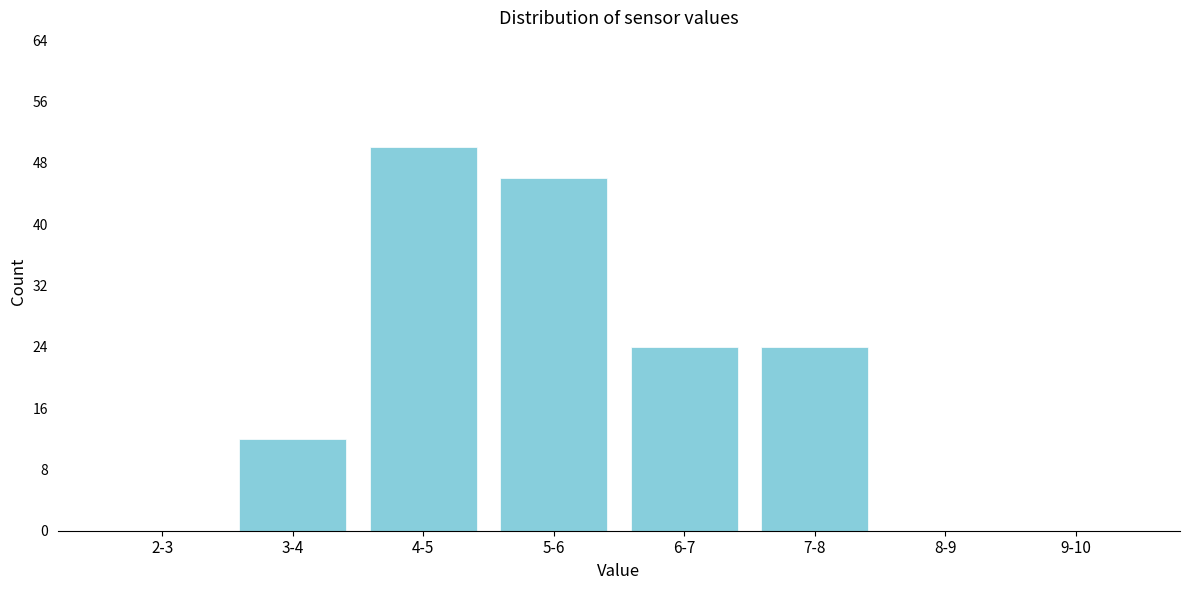

Reading right to left, extract all data points from this chart.

9-10=0	8-9=0	7-8=24	6-7=24	5-6=46	4-5=50	3-4=12	2-3=0